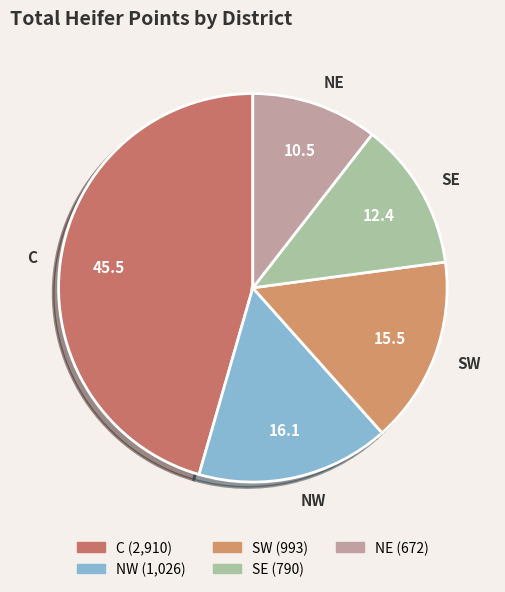

Which slice is the largest?

C